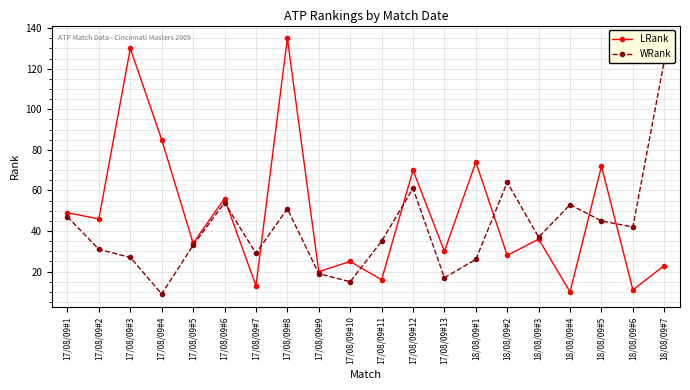

What is the spread (max minus min) of values at 17/08/09#2?

15